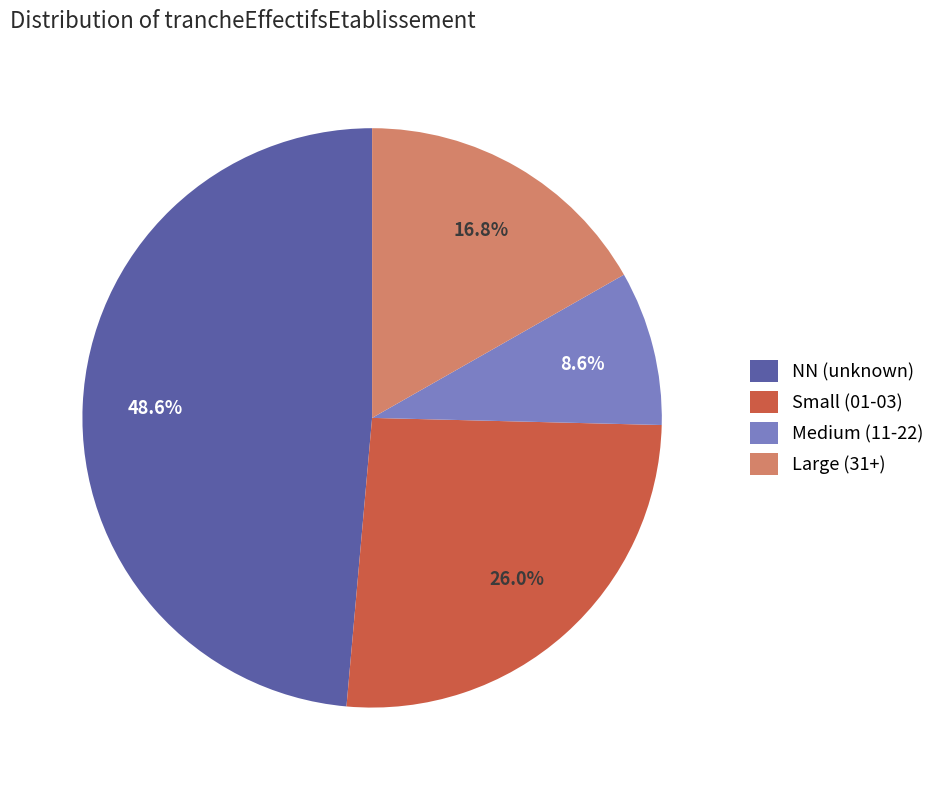

Count the number of slices in the pie.

4